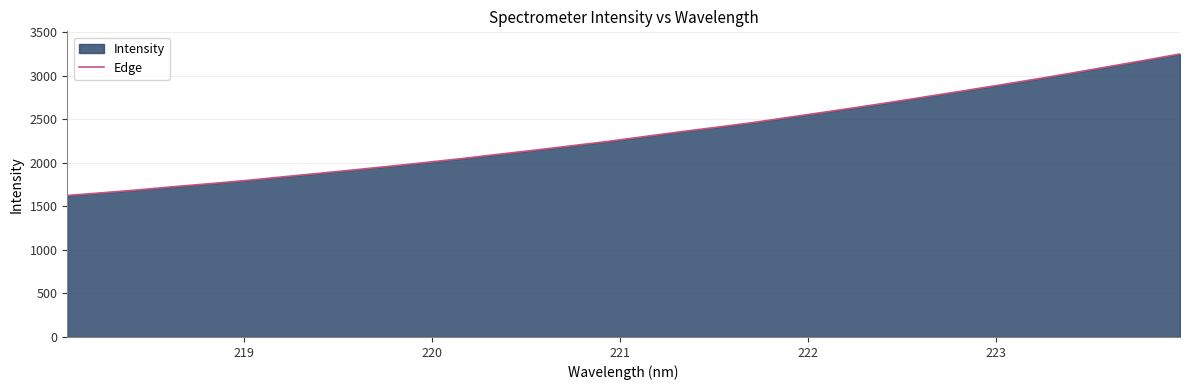

What is the difference between the maximum and minimum values?

1625.2